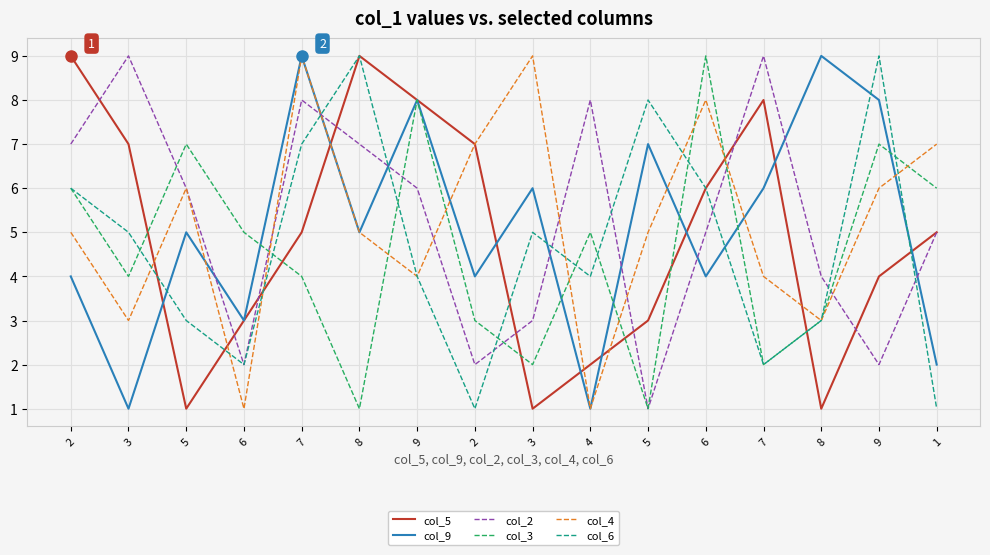

What are all the series names shown in the legend?

col_5, col_9, col_2, col_3, col_4, col_6